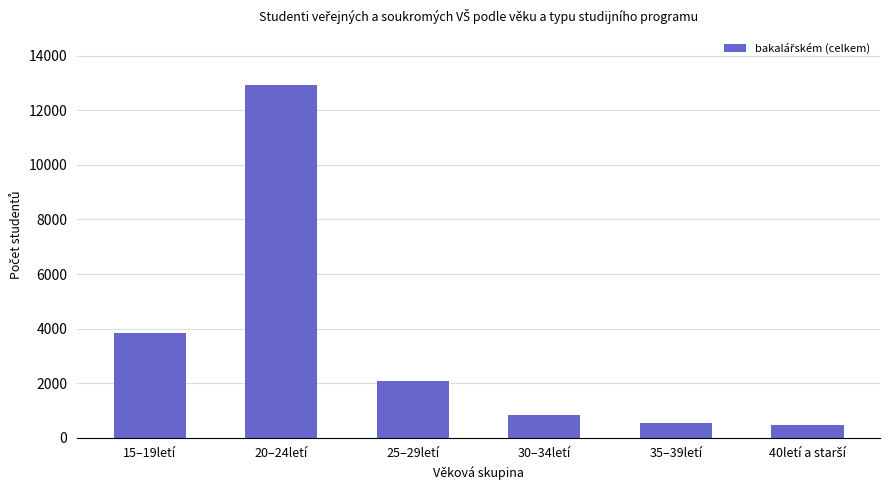

Is it true that the value at 15–19letí is 3850?

True